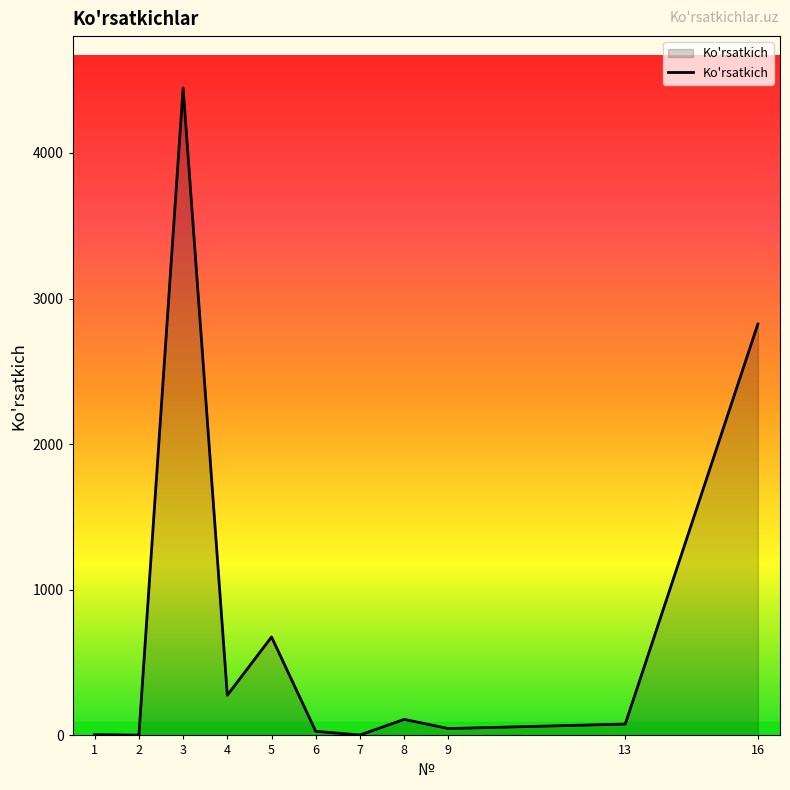

Where does the data first go above 78?

3